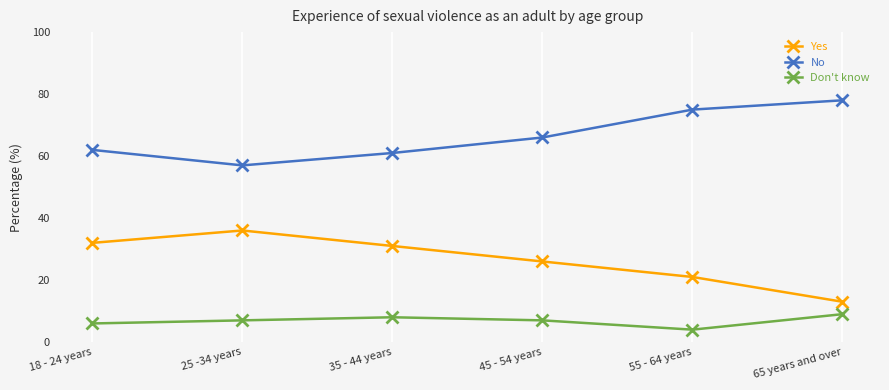

What is the difference between the highest and lowest values at 65 years and over?

69